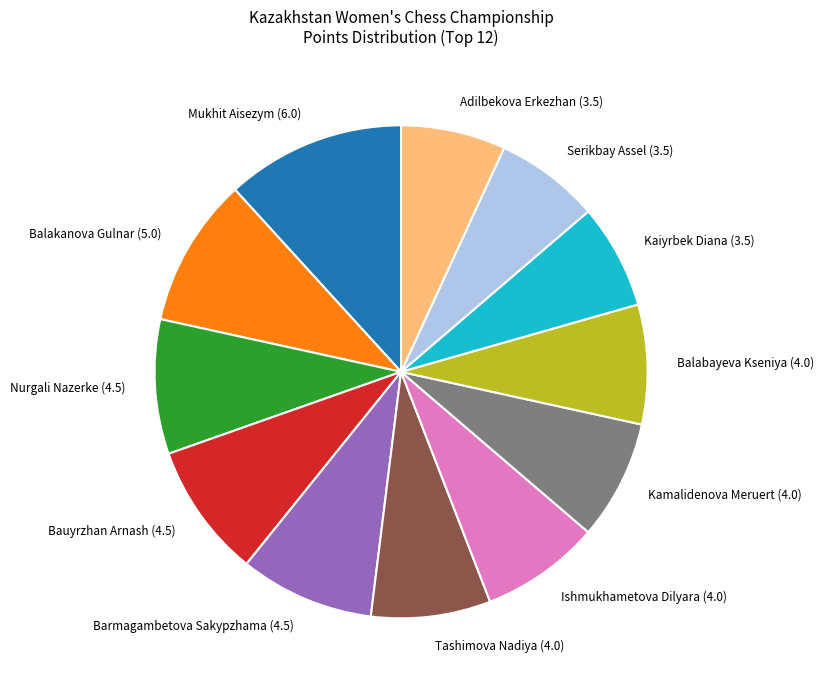

Between Adilbekova Erkezhan (3.5) and Mukhit Aisezym (6.0), which is larger?

Mukhit Aisezym (6.0)